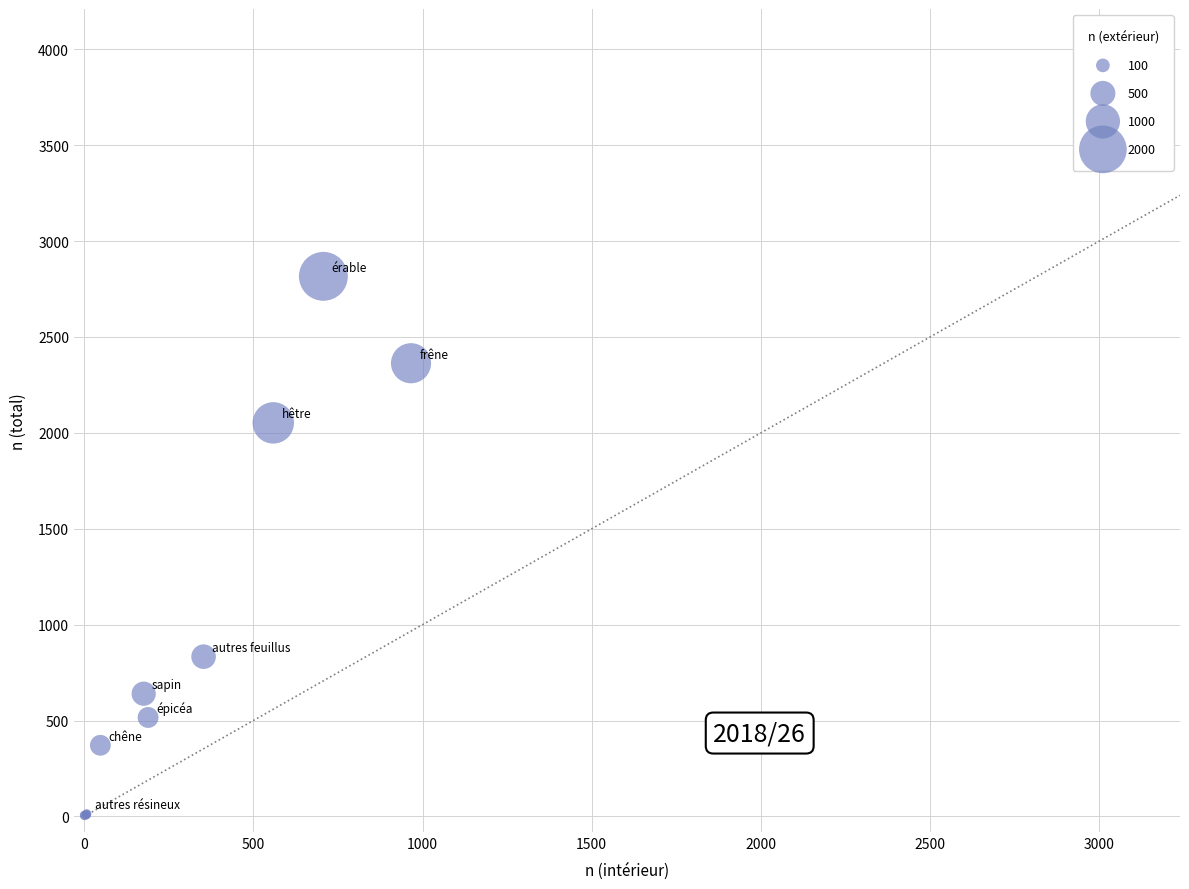

What Y value in the scatter plot is closest to 1410?

833